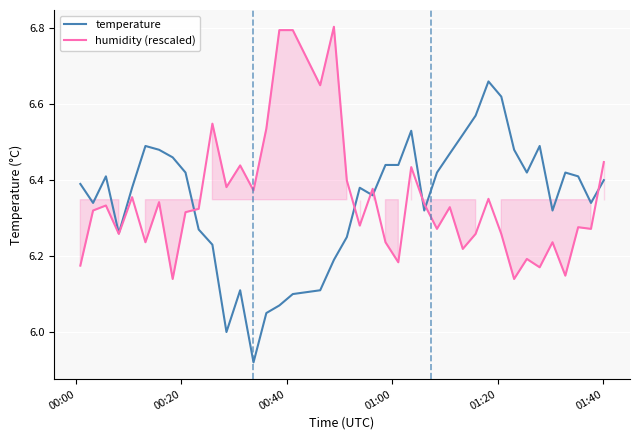

True or false: temperature has a value of 11.1 at 21.

False